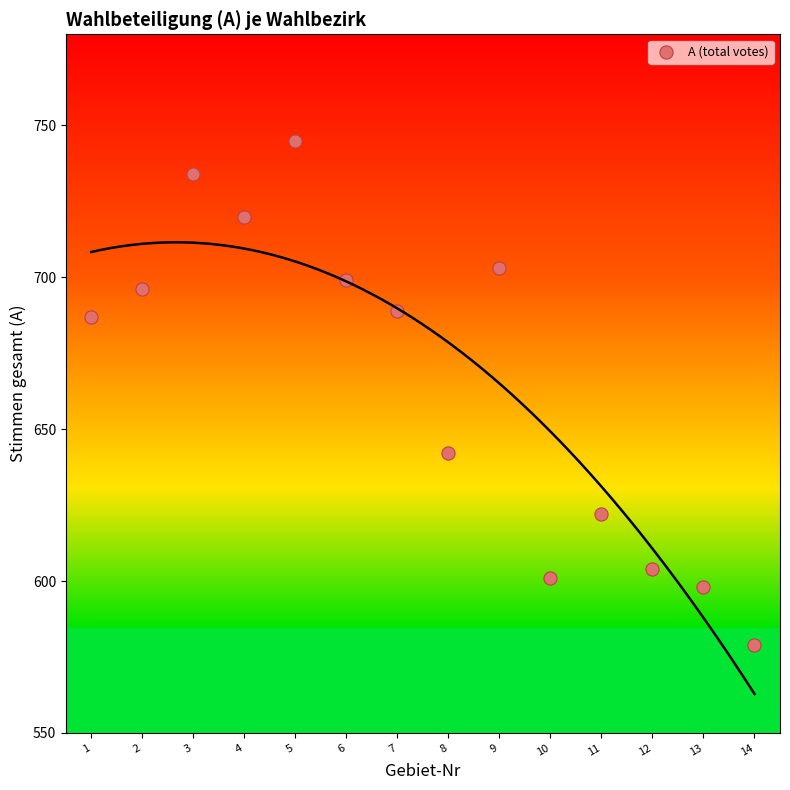

What Y value in the scatter plot is closest to 662?

642